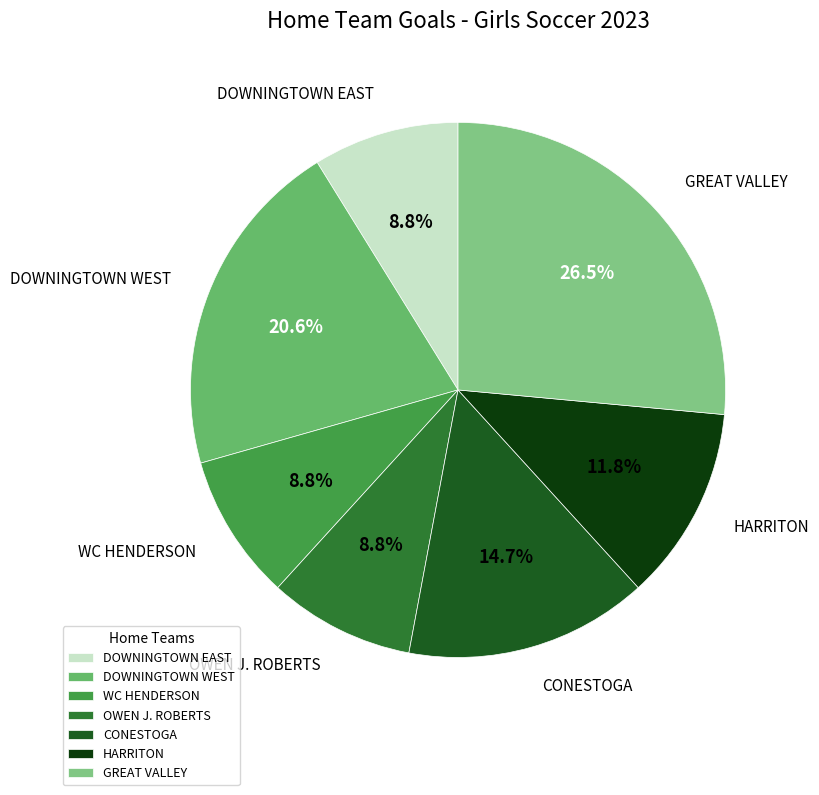

To the nearest percent, what is the difference between the OWEN J. ROBERTS and HARRITON slice percentages?

3%